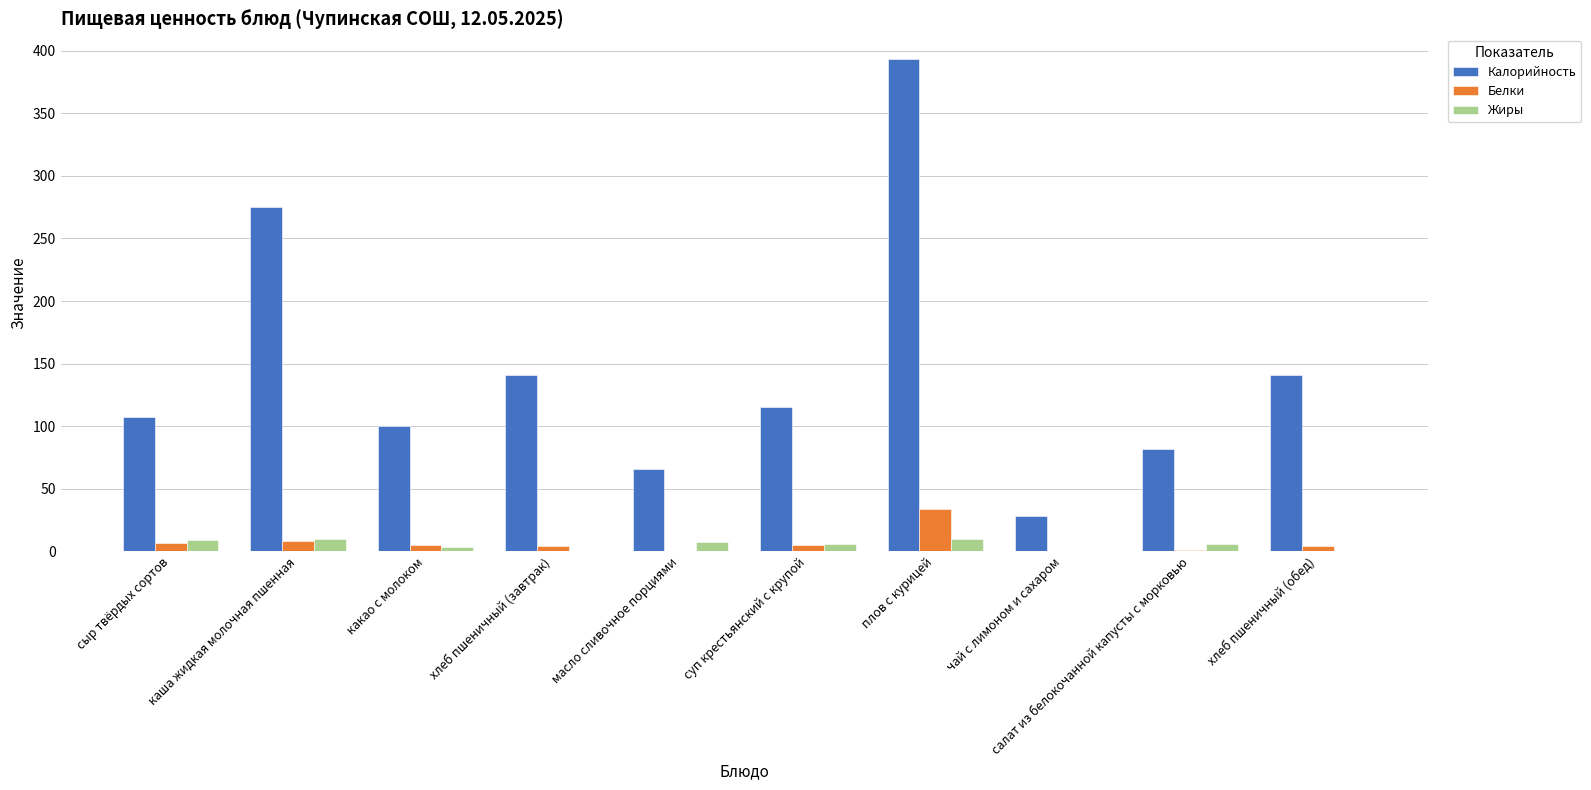

Which series has the largest total across all categories?

Калорийность